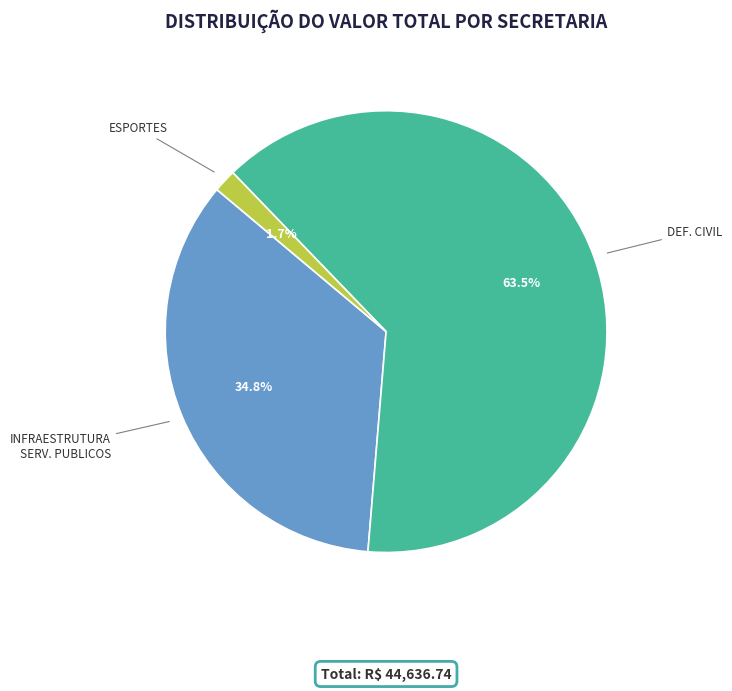

What percentage do INFRAESTRUTURA SERV. PUBLICOS and DEF. CIVIL together represent?

98.3%